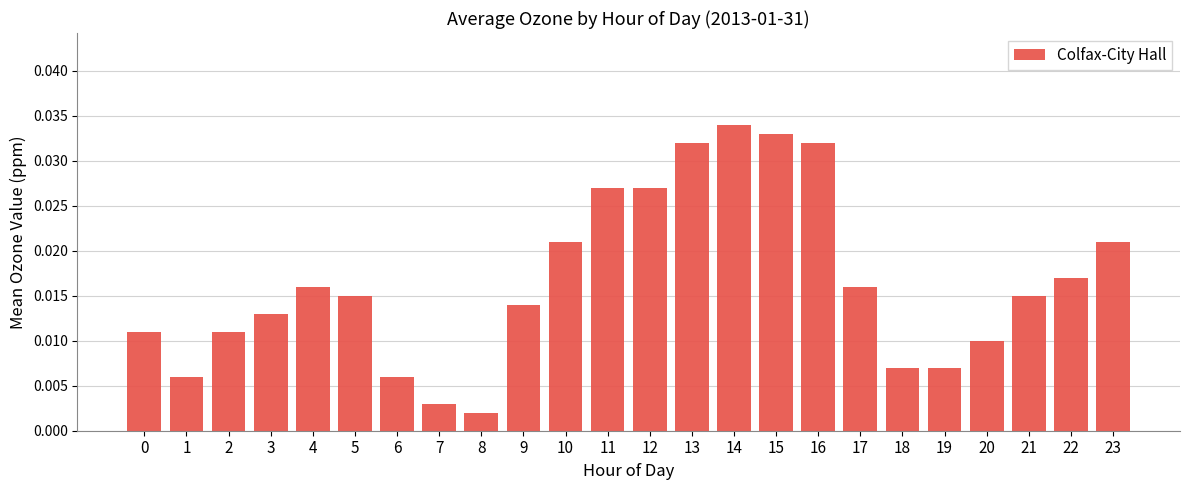

At which label is the value closest to 0?

8